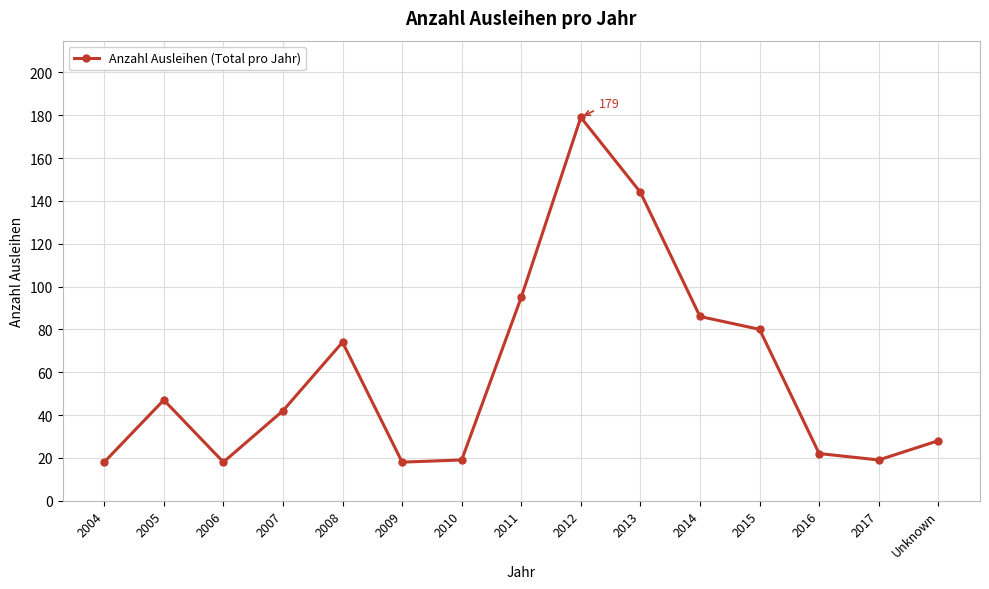

What is the maximum value shown in the chart?

179